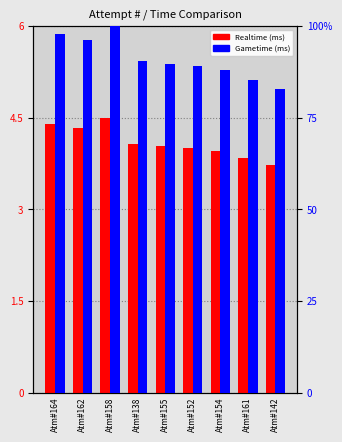

What position from the left is Atm#154?

7